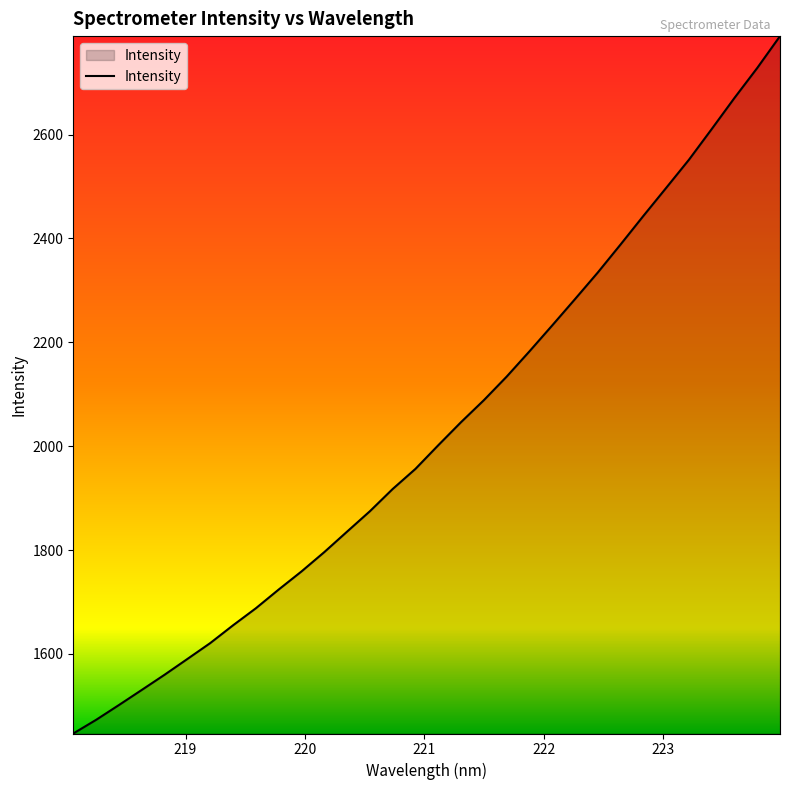

What is the maximum value shown in the chart?

2789.6